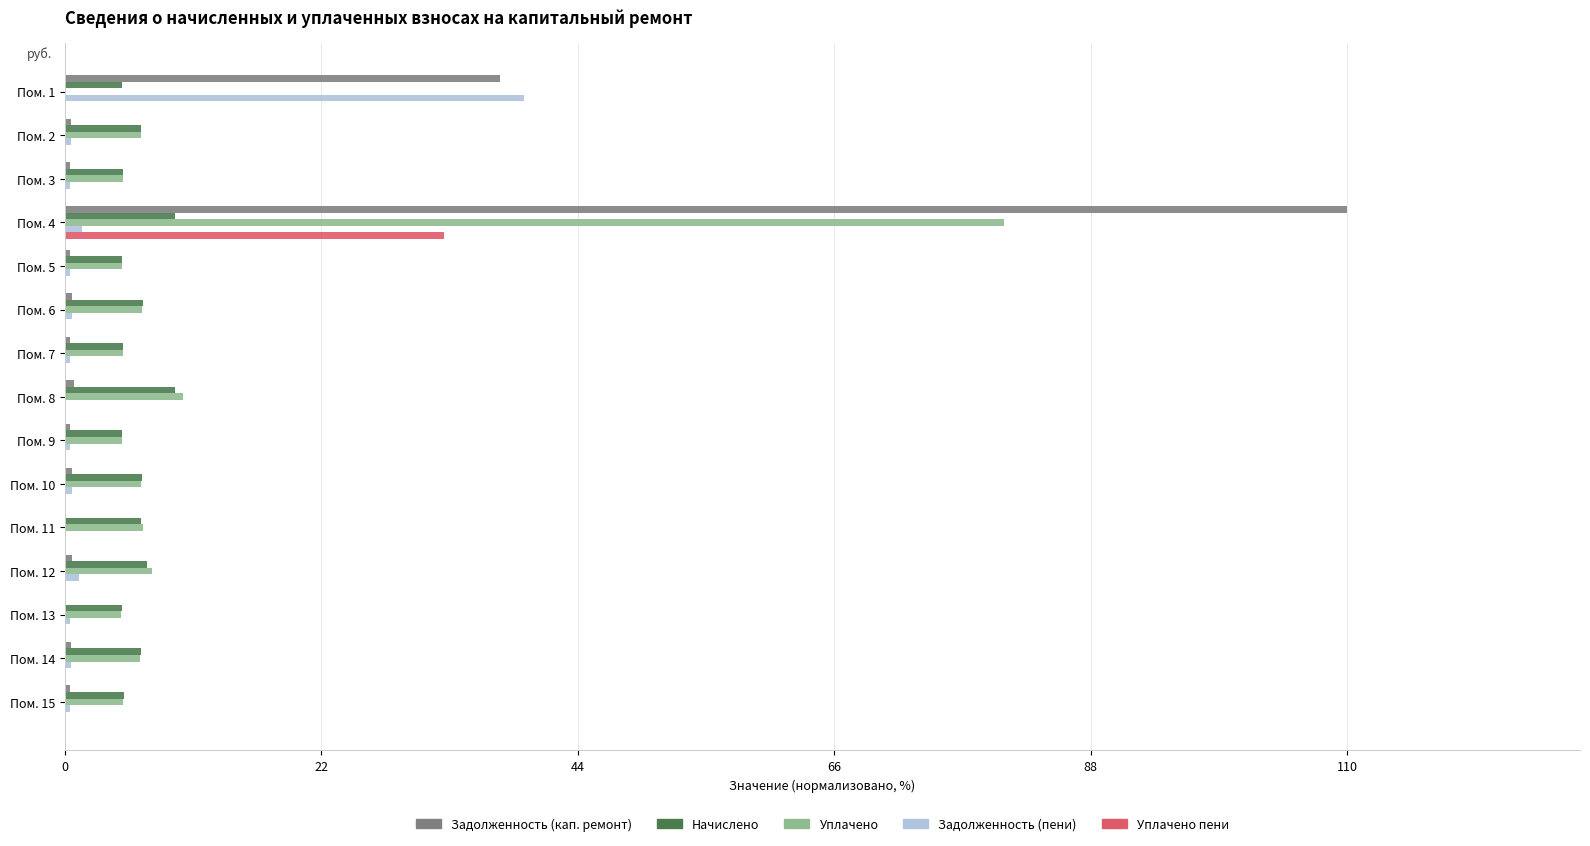

The value of Начислено at Пом. 5 is 4.9. True or false?

True